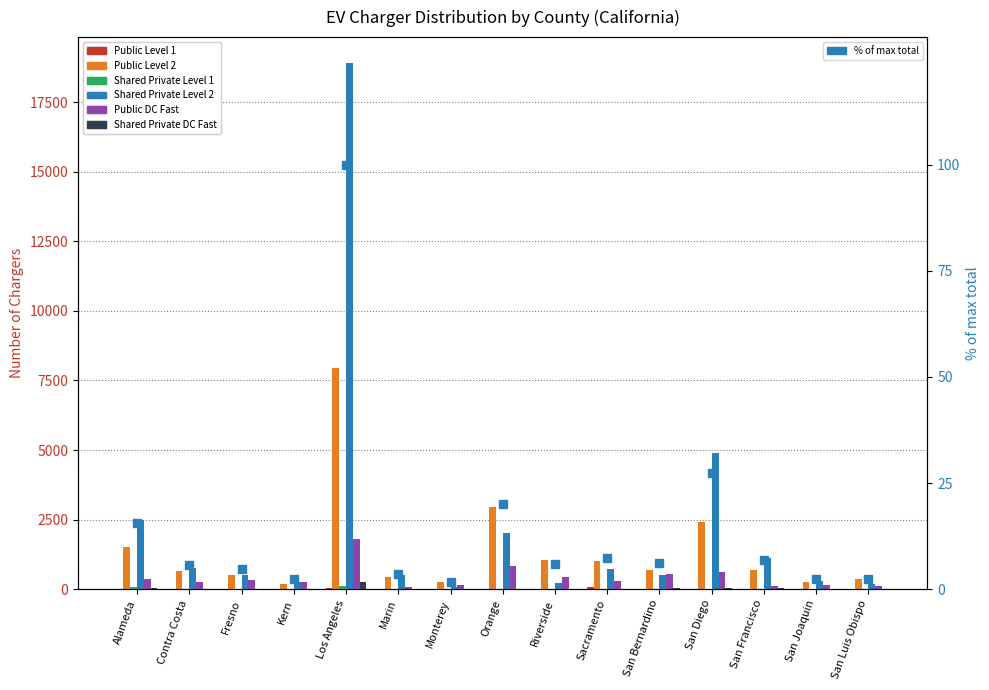

At which category is the sum across all series the highest?

Los Angeles